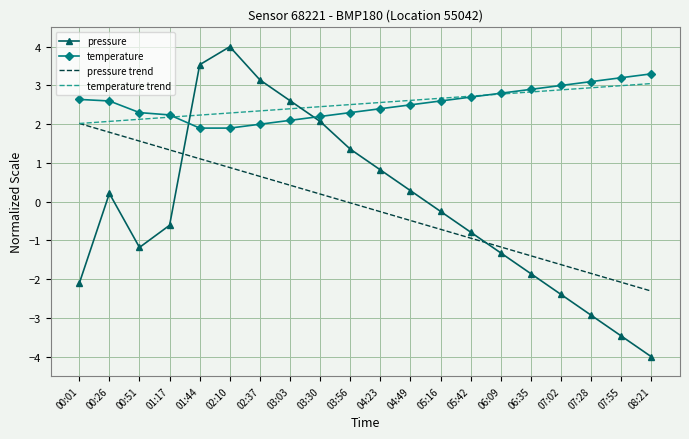

Which series ends up on top after the final intersection of temperature trend and pressure trend?

temperature trend